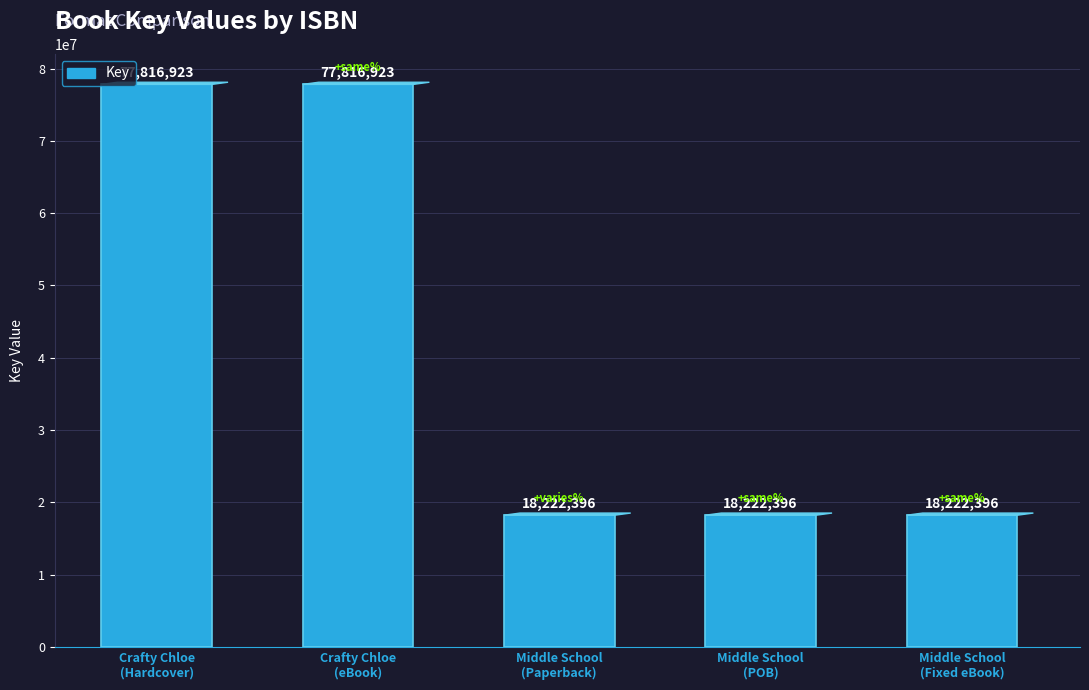

What is the label of the 4th bar from the left?

Middle School
(POB)